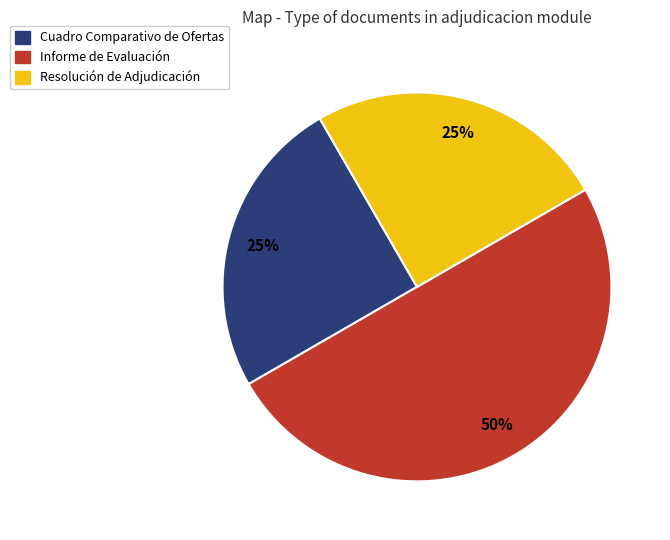

What percentage is the Cuadro Comparativo de Ofertas slice, to the nearest percent?

25%